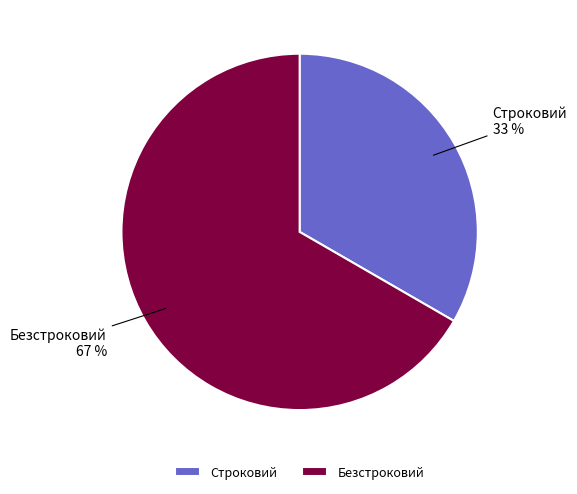

To the nearest percent, what percentage of the pie is Строковий?

33%